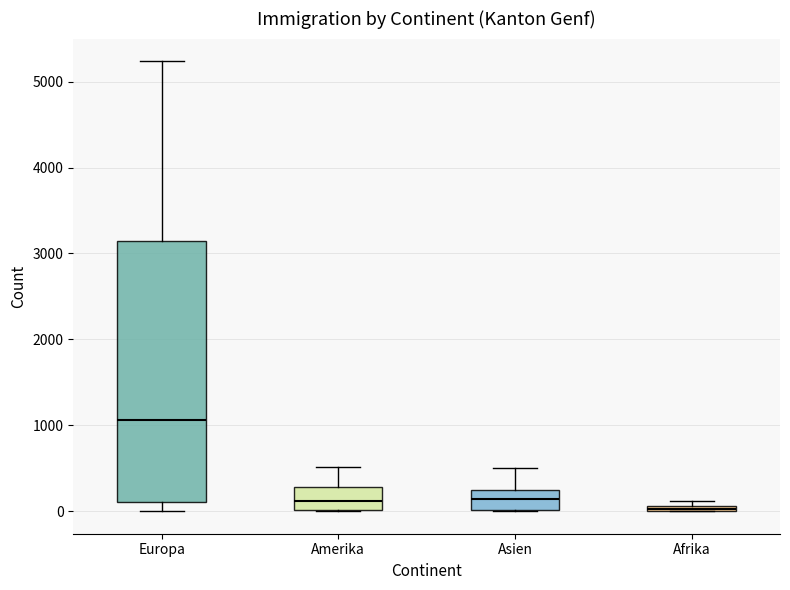

Where does the median line of the box for Asien sit on the y-axis? The values are not printed on the chart, so give them approximately, as read against the axis.

100